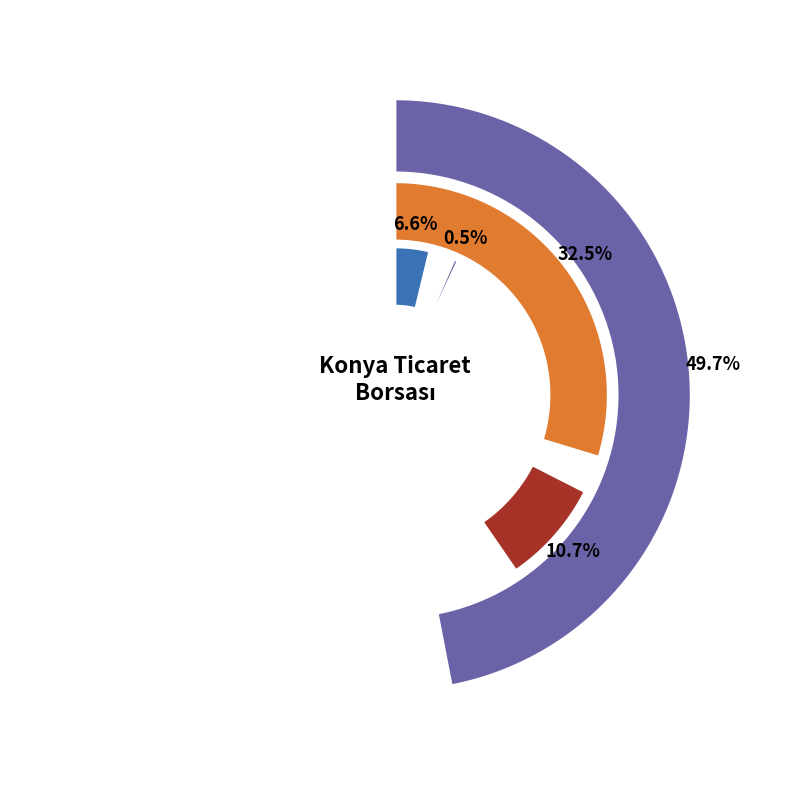

Does MISIR represent more than half of the total?

No